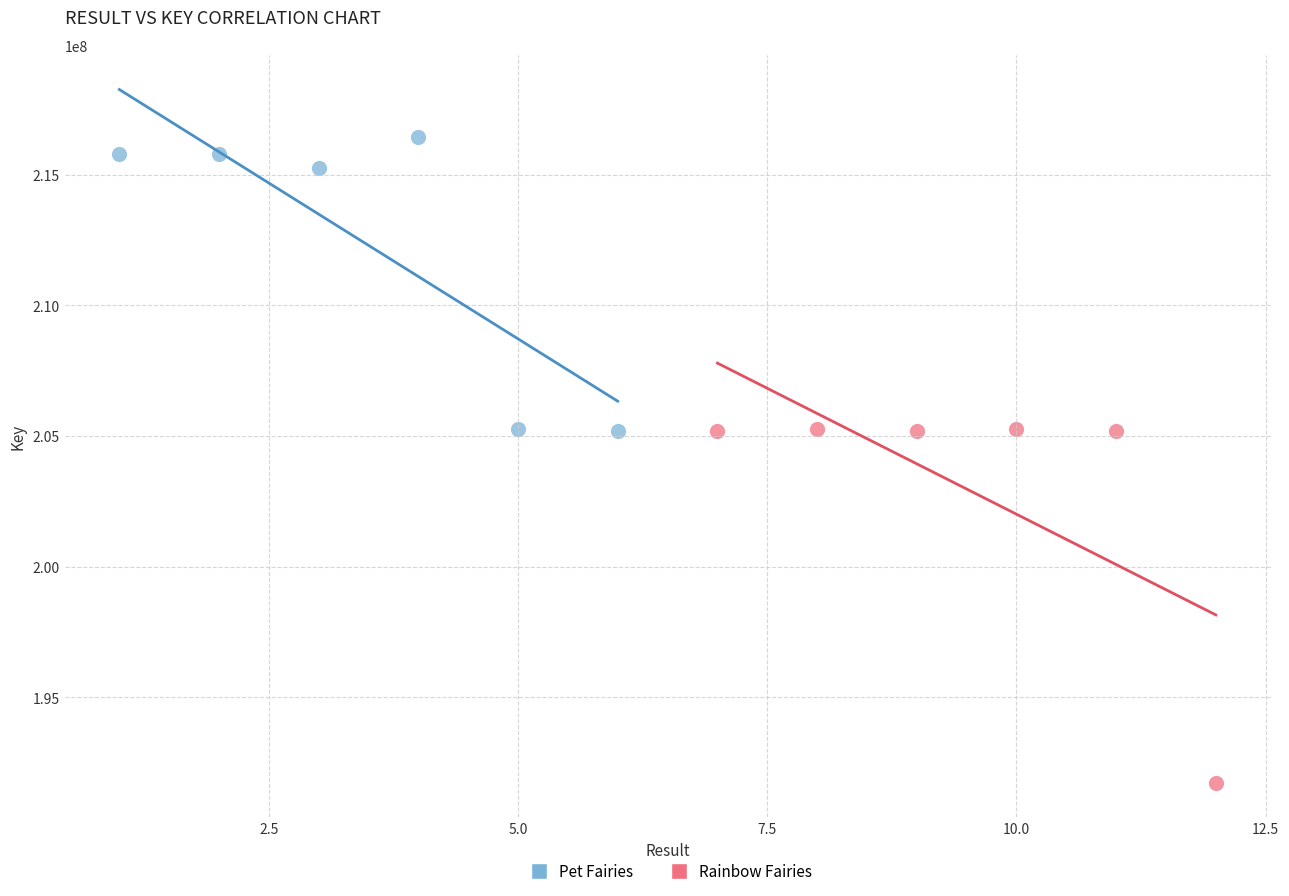

Which series reaches the minimum Y coordinate?

Rainbow Fairies